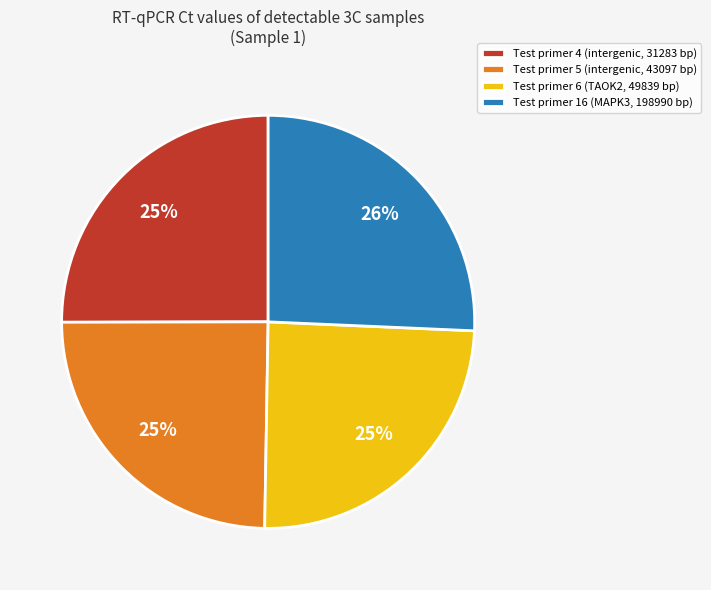

Is it true that Test primer 5 (intergenic, 43097 bp) is 18% of the pie?

False